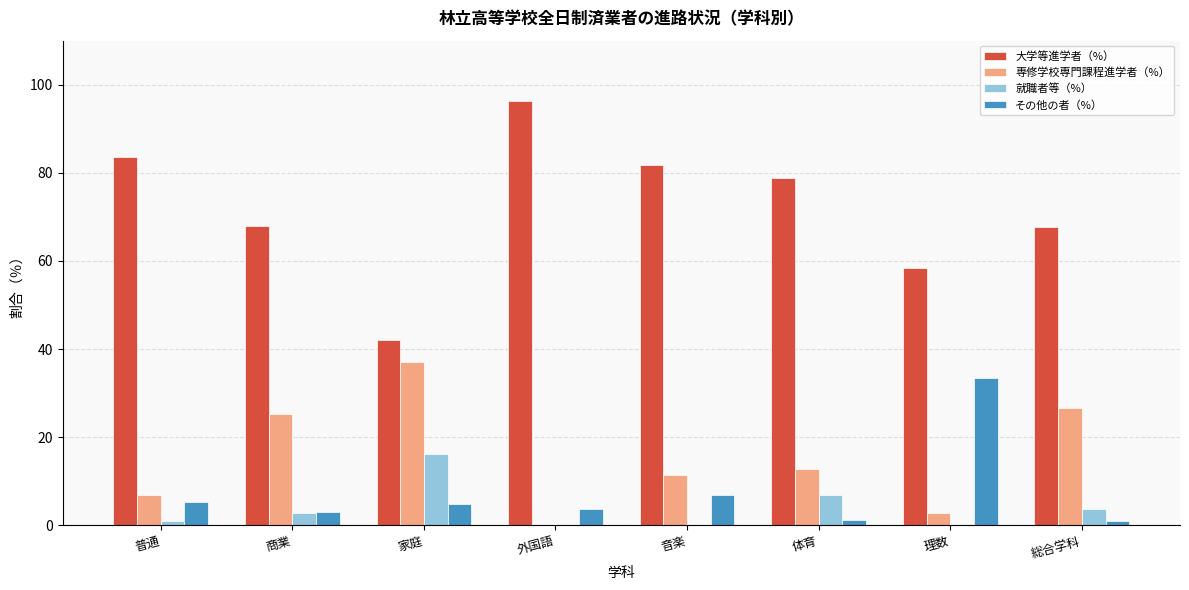

How many groups of bars are there?

8